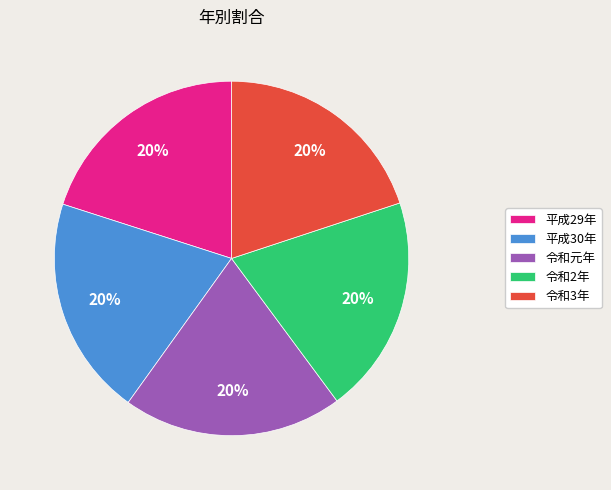

True or false: 平成30年 accounts for 20% of the total.

True